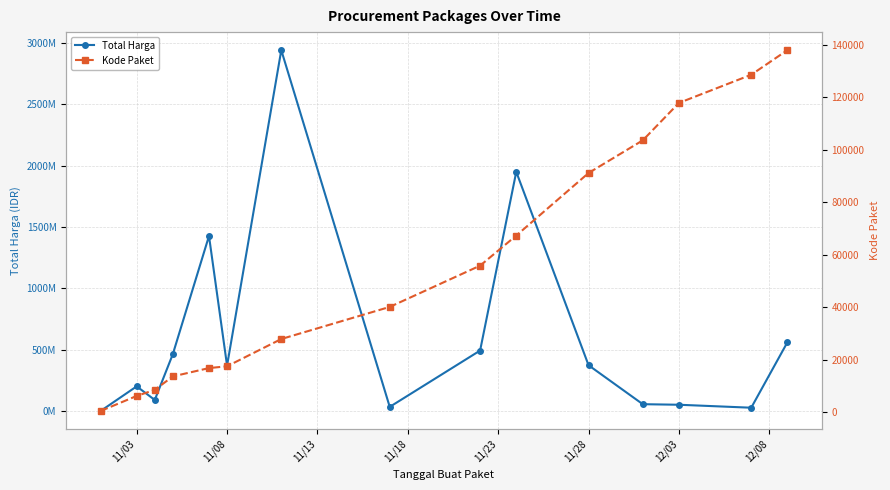

Which has a higher value, 11/18 or 12?

11/18